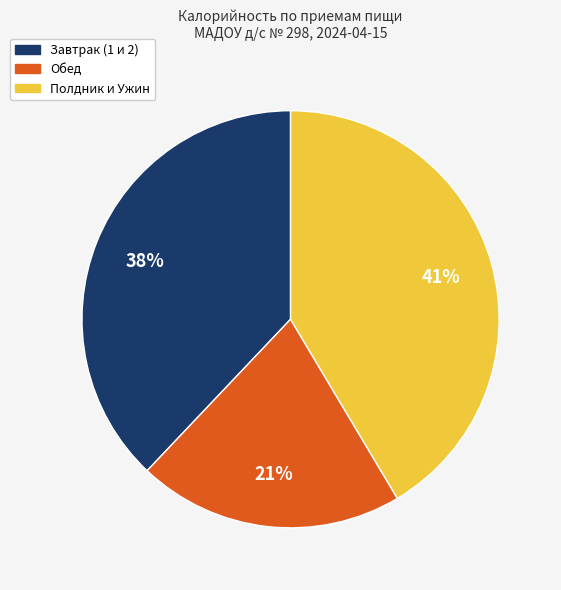

Is there any slice that represents more than half of the pie?

No